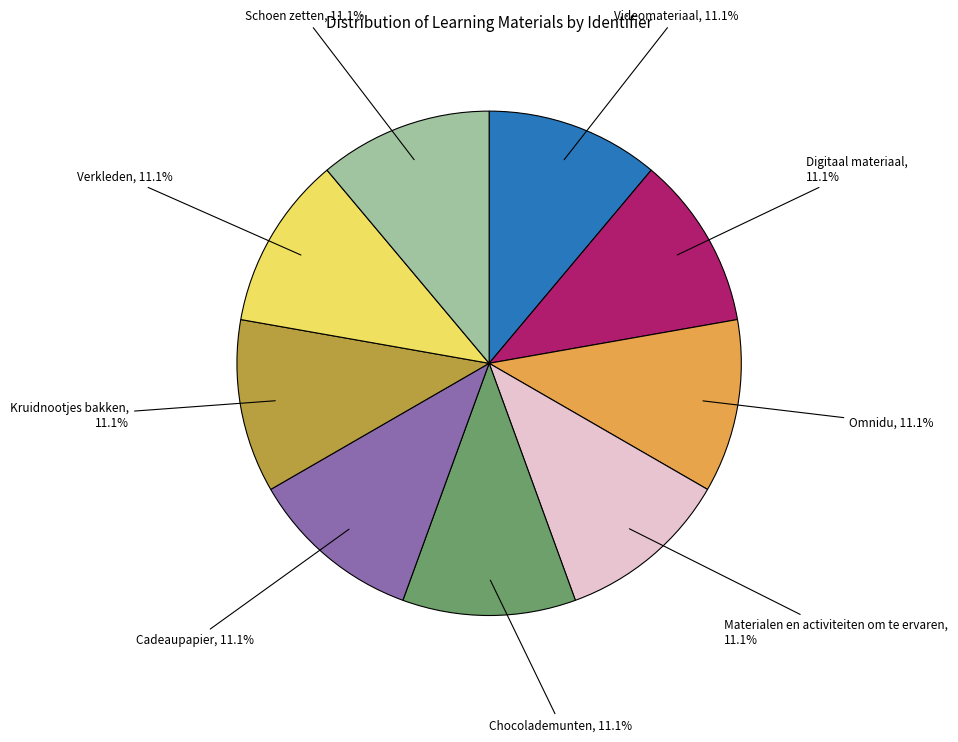

How many segments does this pie chart have?

9